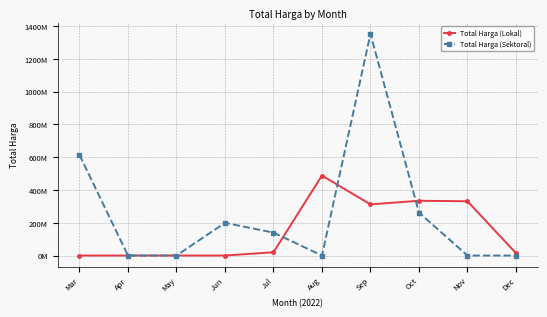

Is the value of Total Harga (Sektoral) at Nov greater than the value of Total Harga (Lokal) at Jul?

No